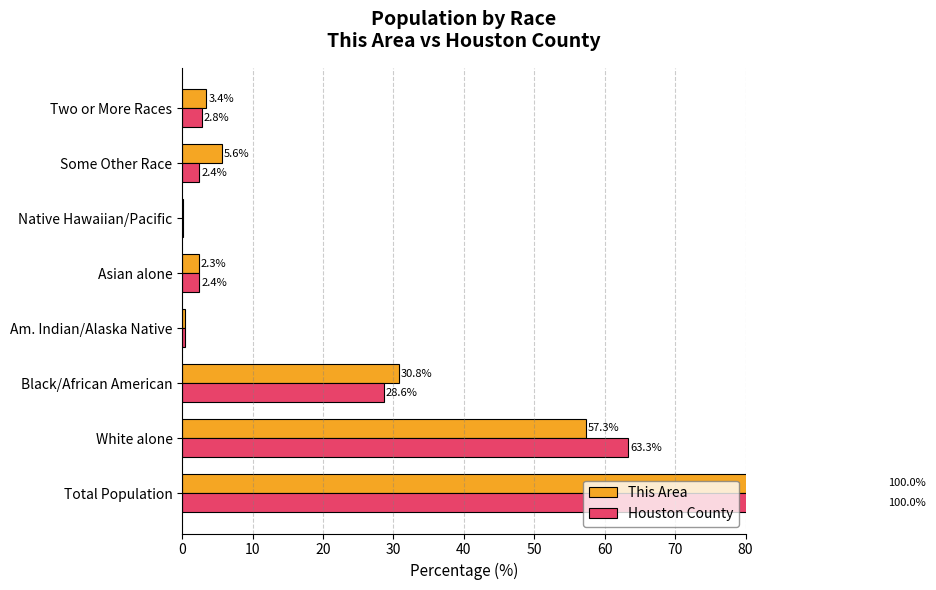

What is the difference between the This Area values at Total Population and White alone?

42.7